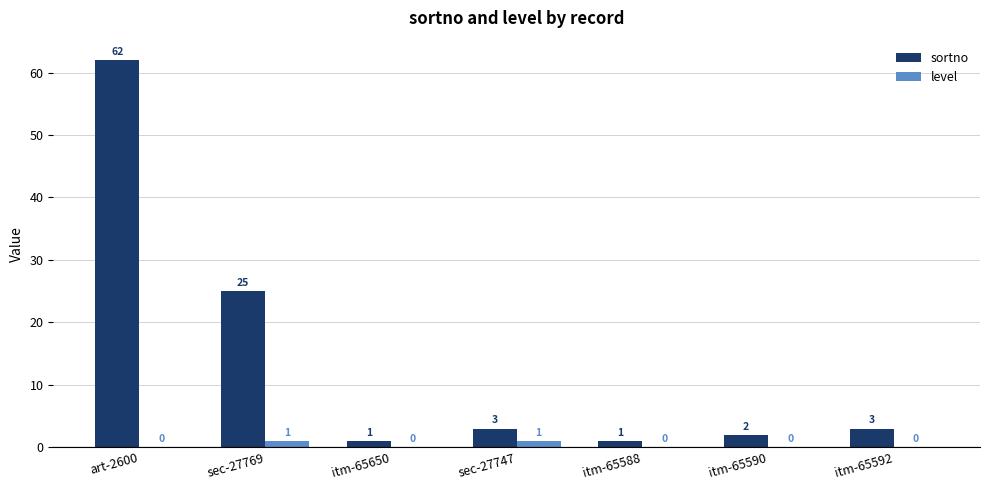

How many groups of bars are there?

7